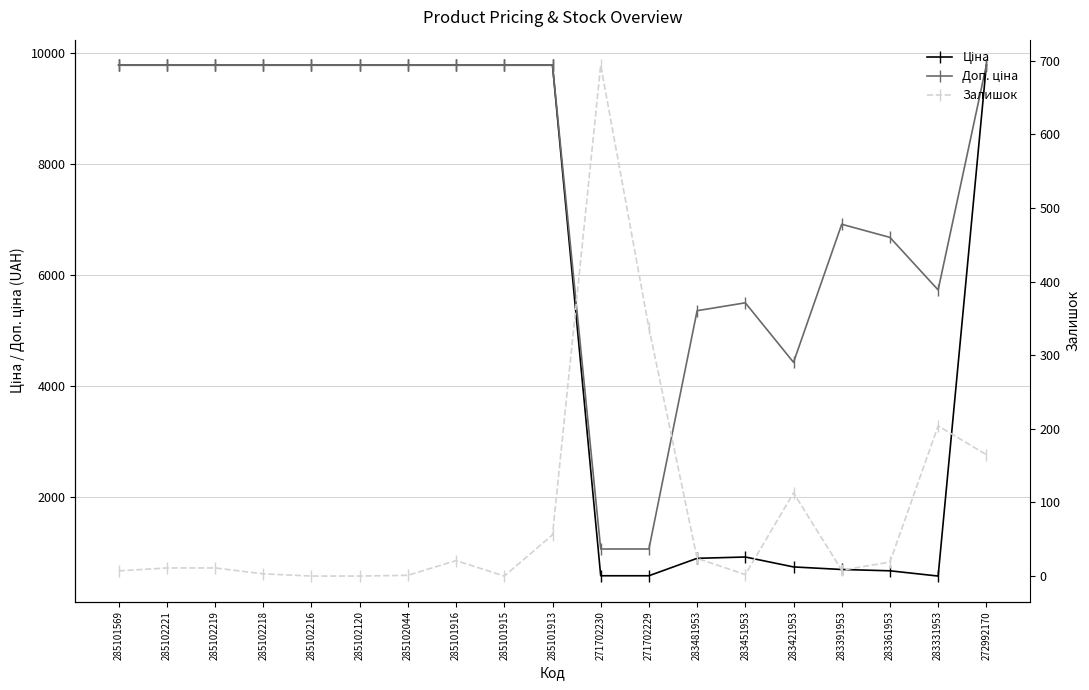

What are all the series names shown in the legend?

Ціна, Доп. ціна, Залишок